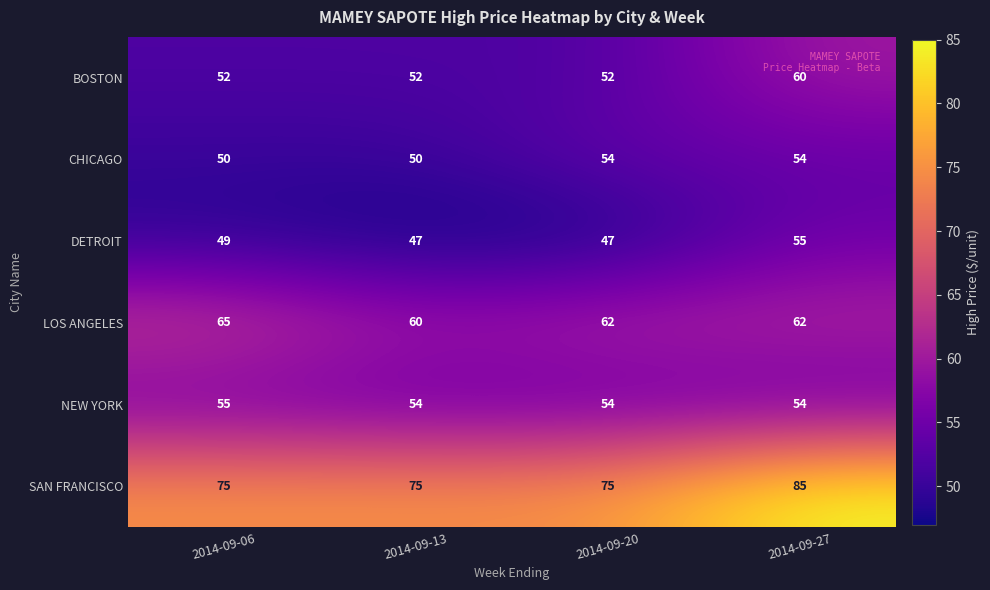

Rank the series at 2014-09-13 from lowest to highest value.

DETROIT, CHICAGO, BOSTON, NEW YORK, LOS ANGELES, SAN FRANCISCO